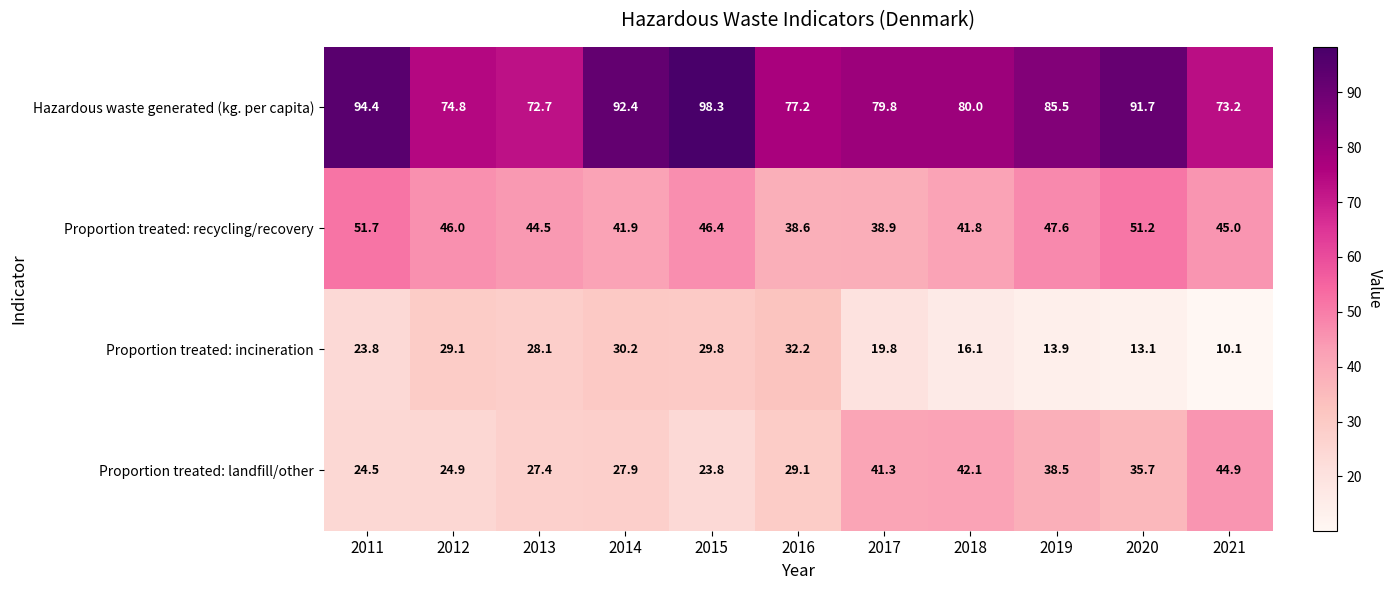

What is the average value of the Hazardous waste generated (kg. per capita) series?

83.6